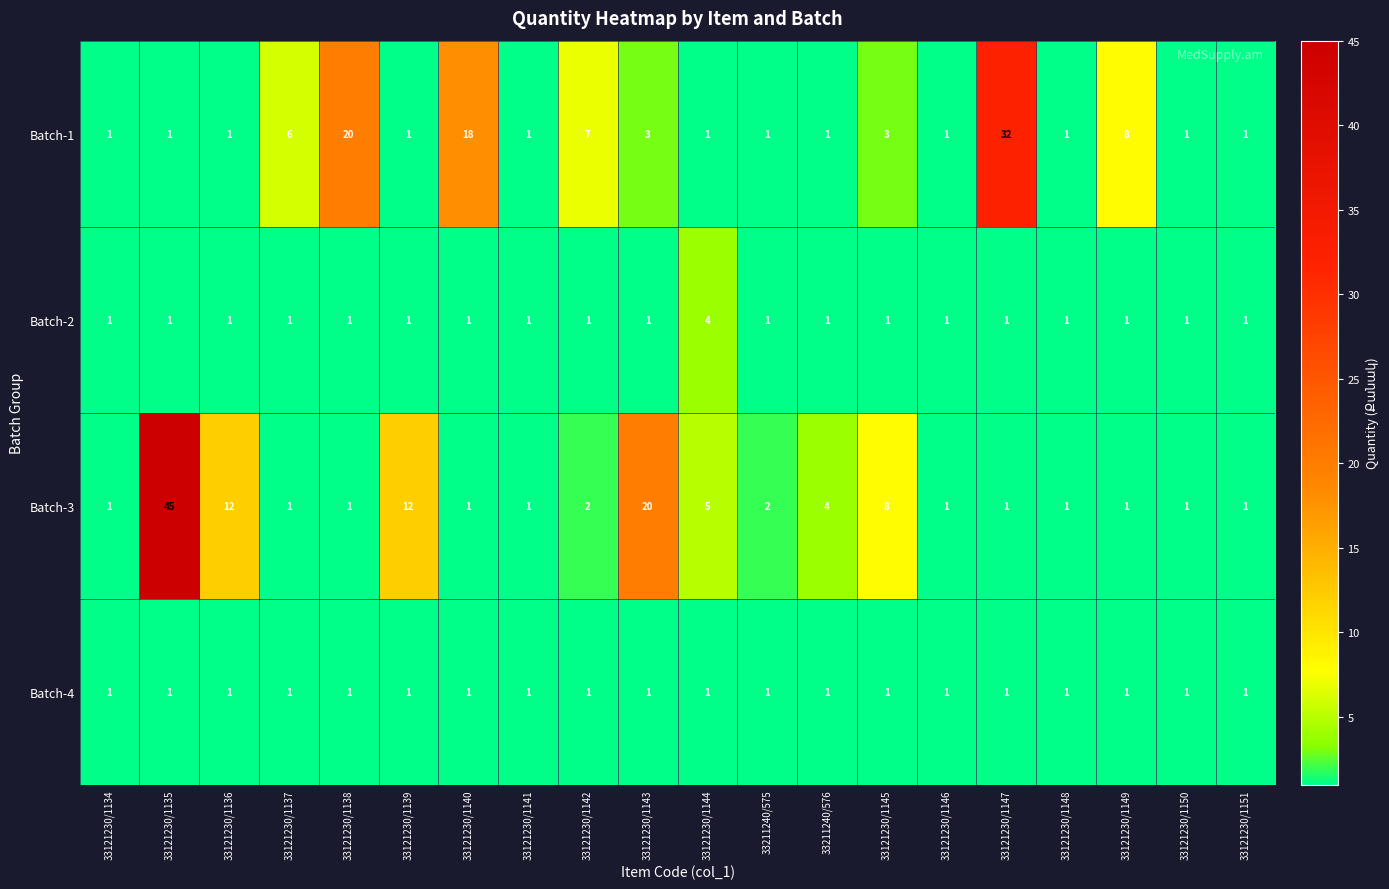

At how many categories does at least one series exceed 28?

2